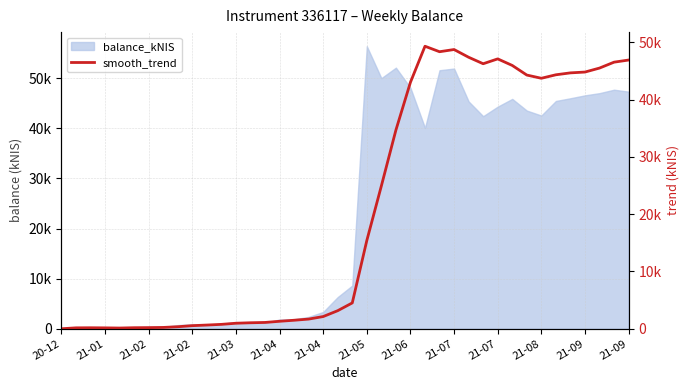

What is the label of the 1st point from the left?

20-12